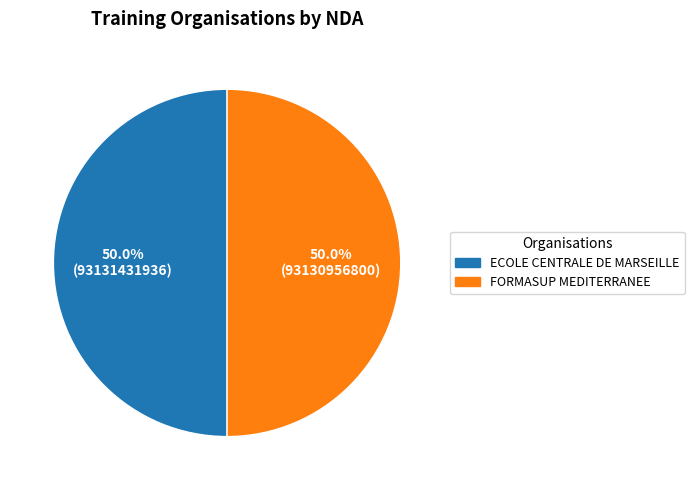

What portion of the pie excludes FORMASUP MEDITERRANEE?

50.0%